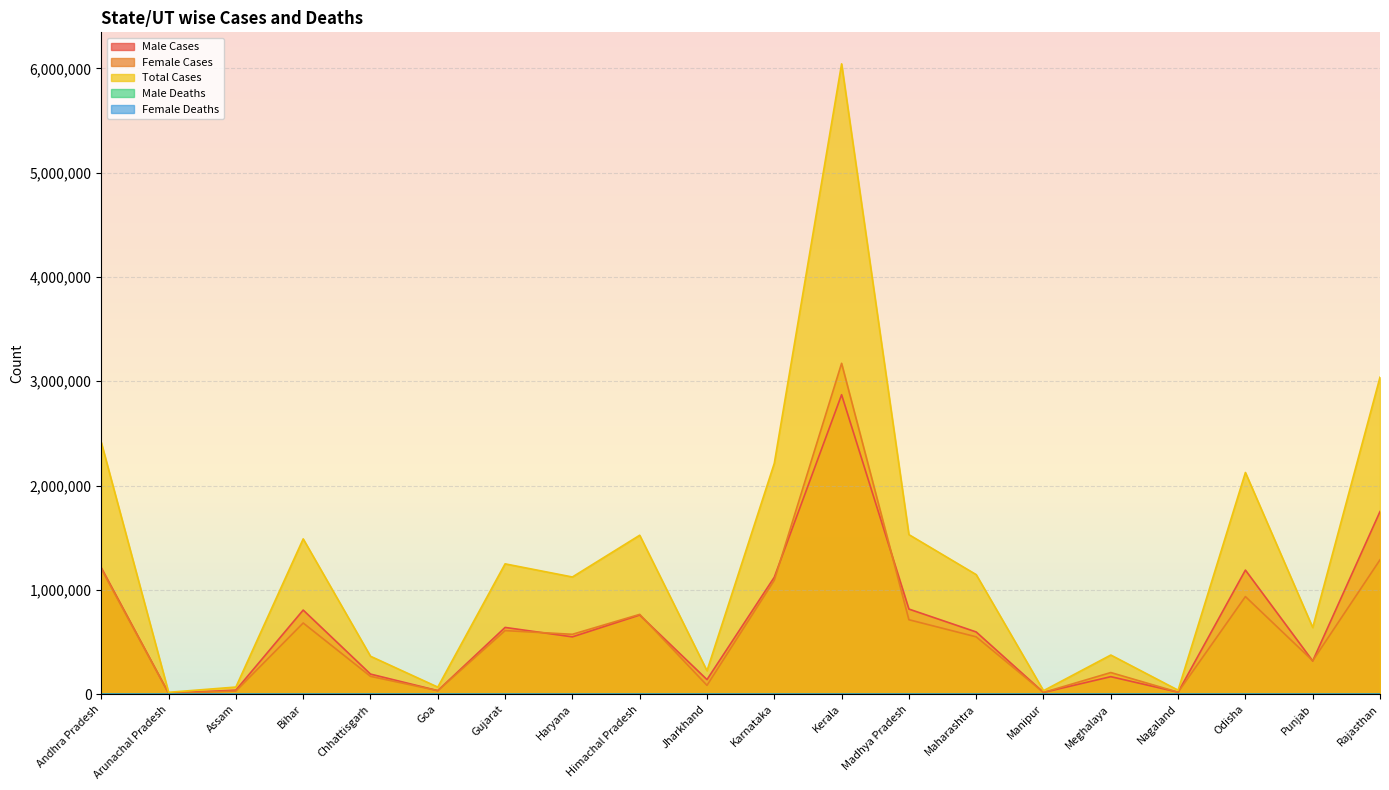

How many lines are shown in the chart?

5